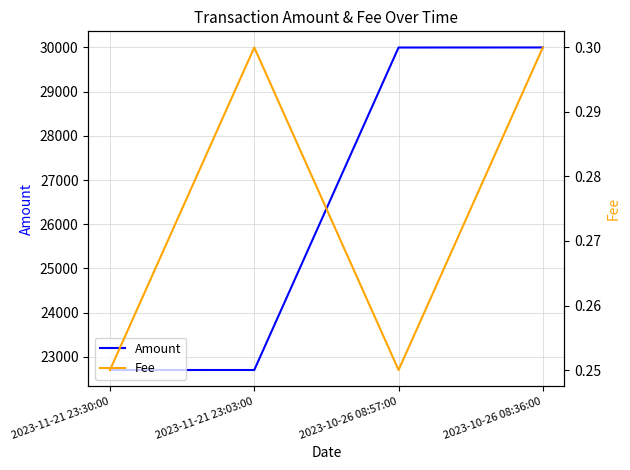

What value does the Amount series have at 2023-10-26 08:57:00?

29998.4